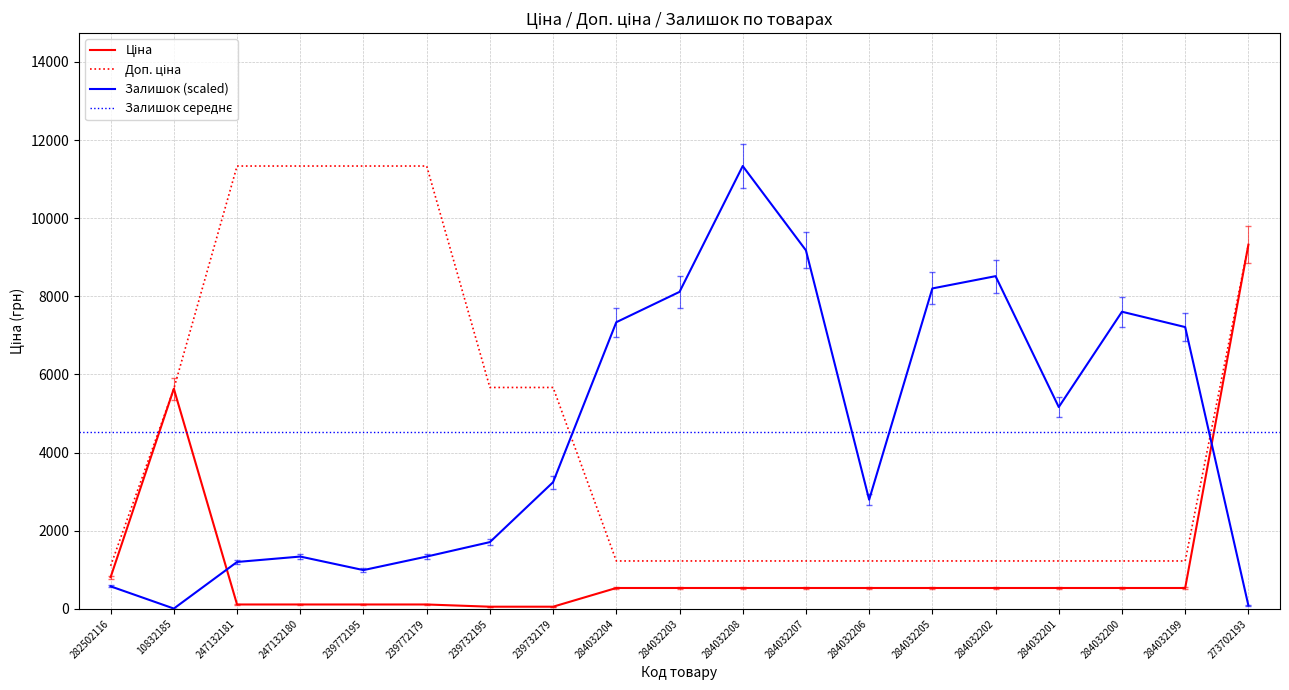

Is the value of Залишок at 284032199 greater than the value of Доп. ціна at 284032199?

Yes